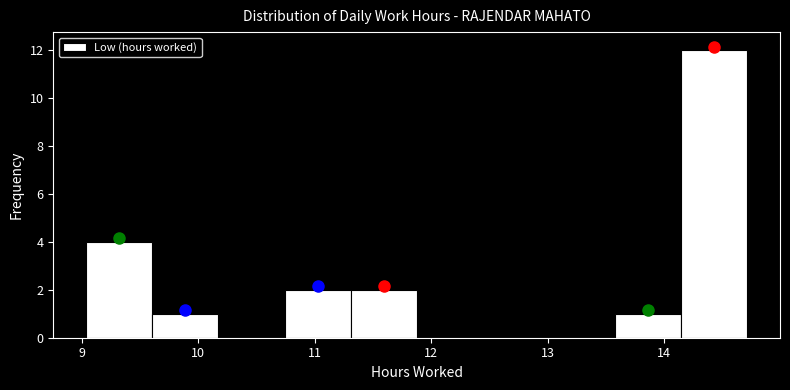

Reading left to right, list every bar in this chart as the range it spans on the x-axis followed by its height. Neither the bar edges nor the heights are printed on the chart, so give them approximately, as read against the axes.

9.0 to 9.6: 4
9.6 to 10.2: 1
10.2 to 10.7: 0
10.7 to 11.3: 2
11.3 to 11.9: 2
11.9 to 12.4: 0
12.4 to 13.0: 0
13.0 to 13.6: 0
13.6 to 14.1: 1
14.1 to 14.7: 12